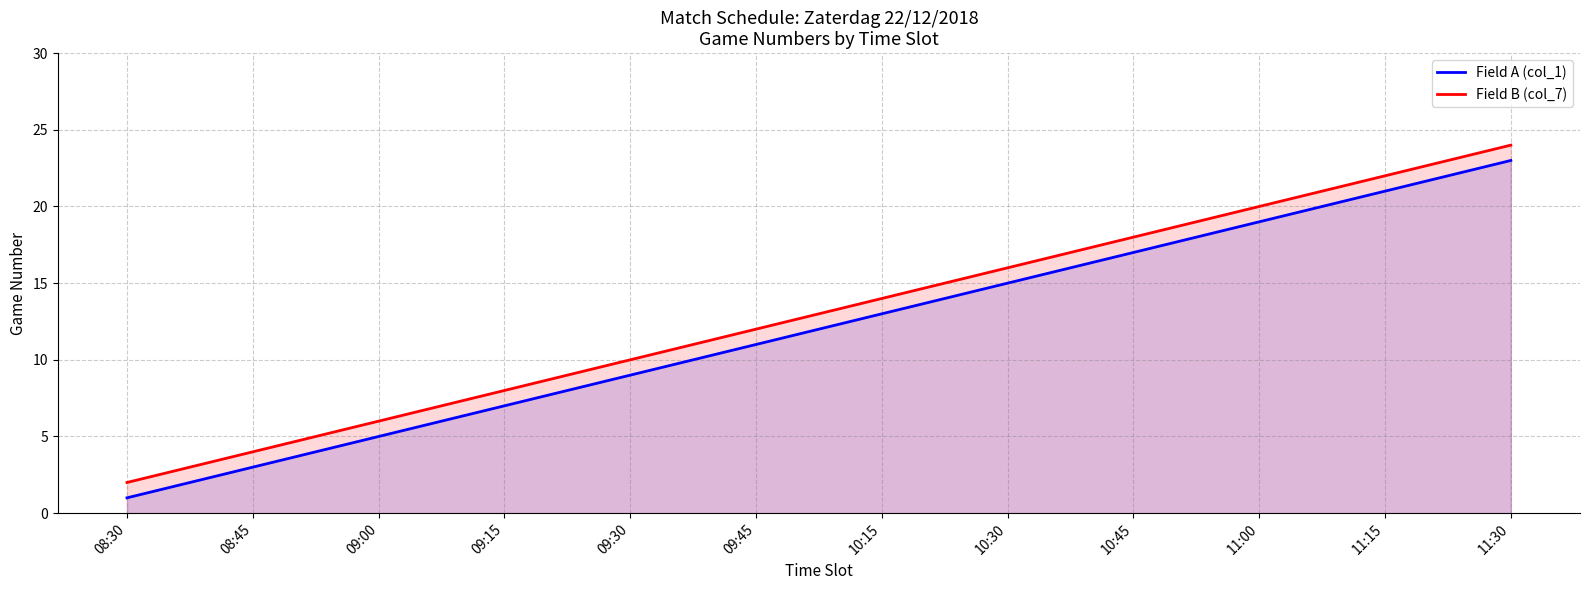

Where does the Field B (col_7) series first go above 14?

10:30